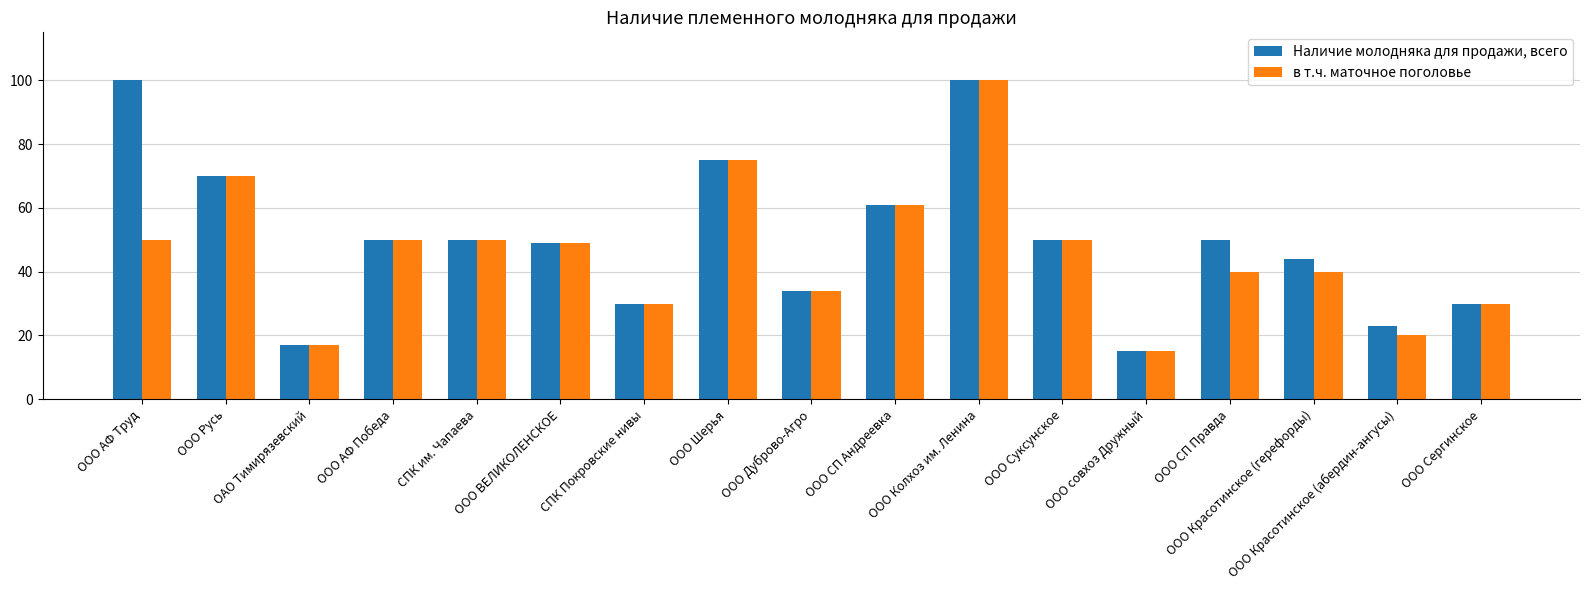

Rank the series by their average value, from highest to lowest.

Наличие молодняка для продажи, всего, в т.ч. маточное поголовье